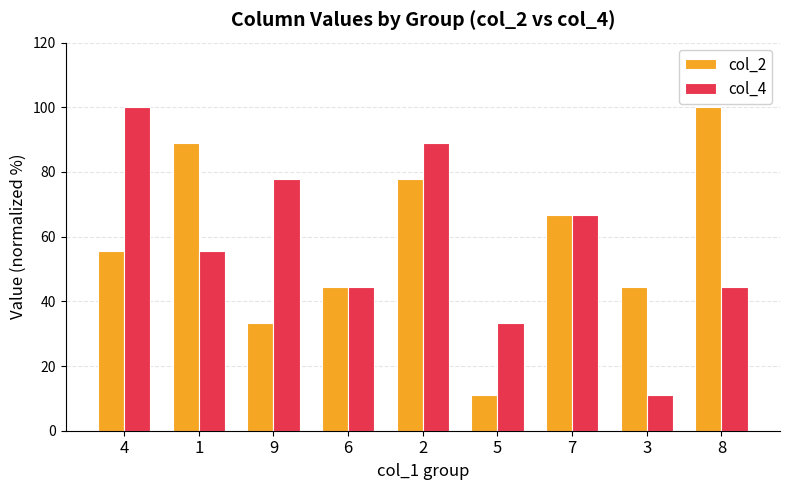

How many bars are there in each group?

2